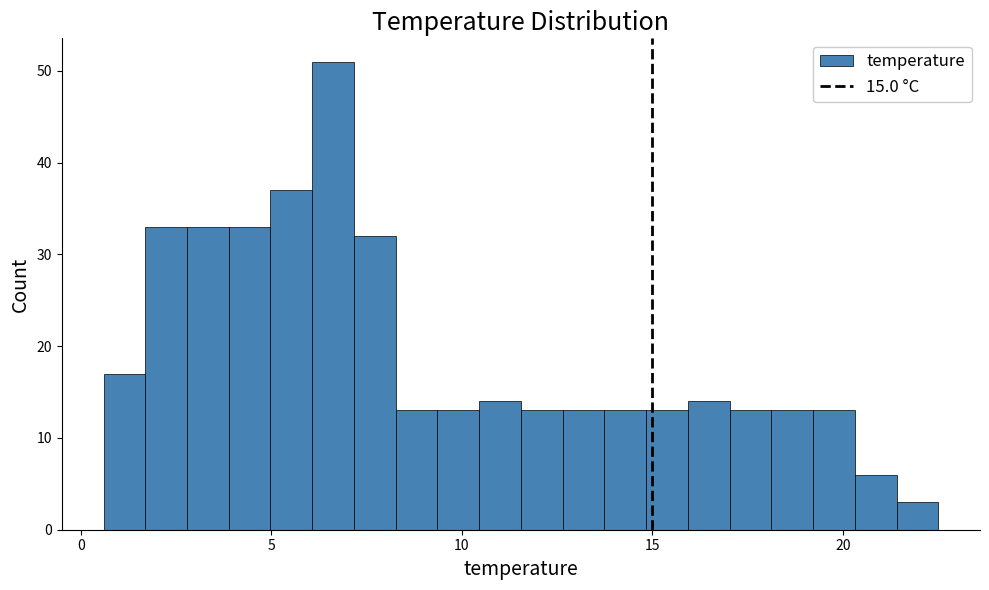

Read against the x-axis, roughly where is the centre of the tallest bar?

6.5